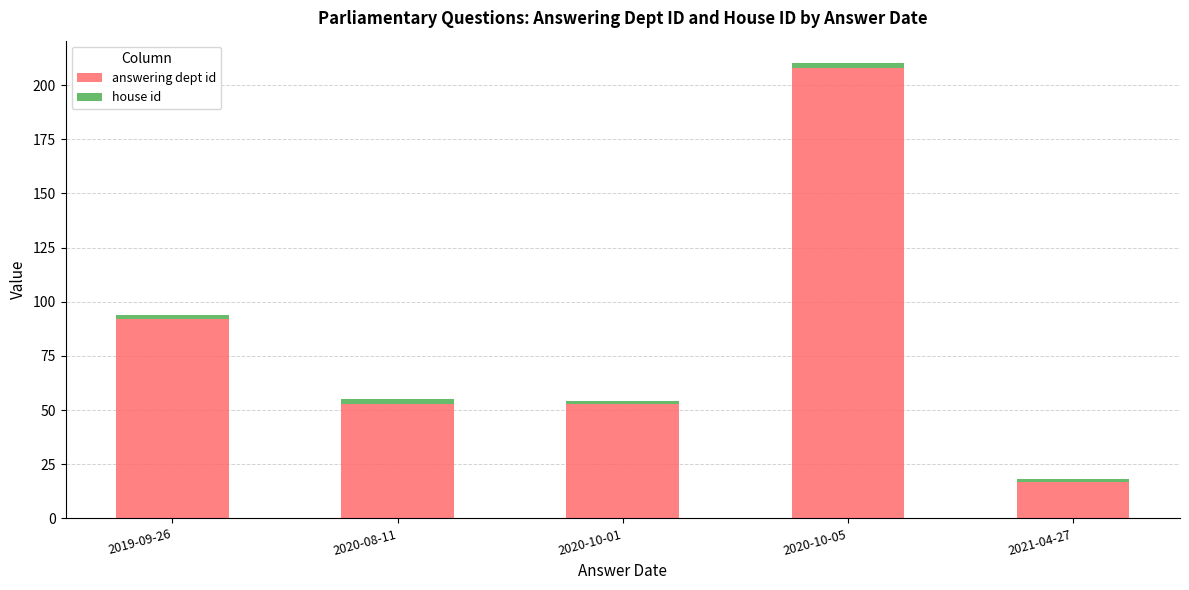

How many data points does each series have?

5